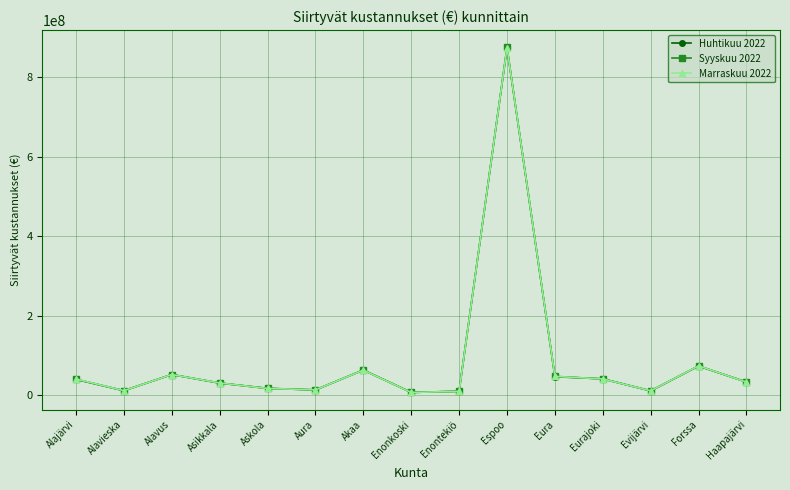

True or false: Huhtikuu 2022 has more than 1 interior local peaks.

True